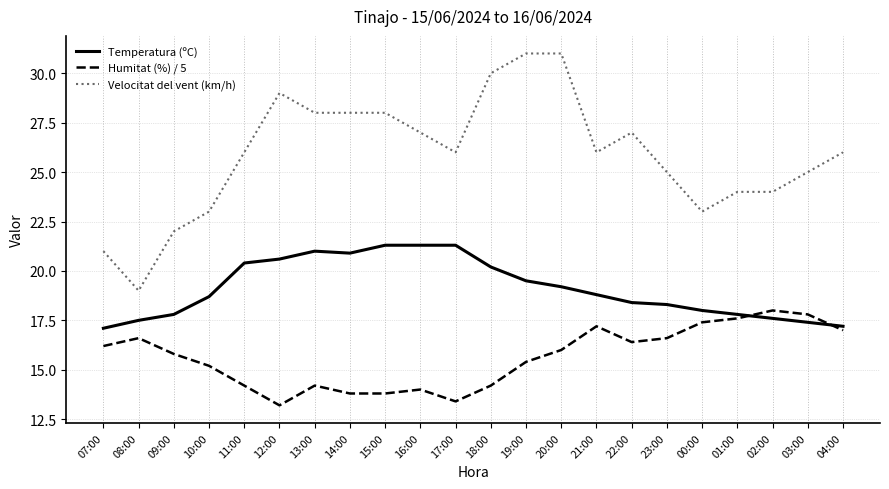

Does the chart display data point markers on the line(s)?

No